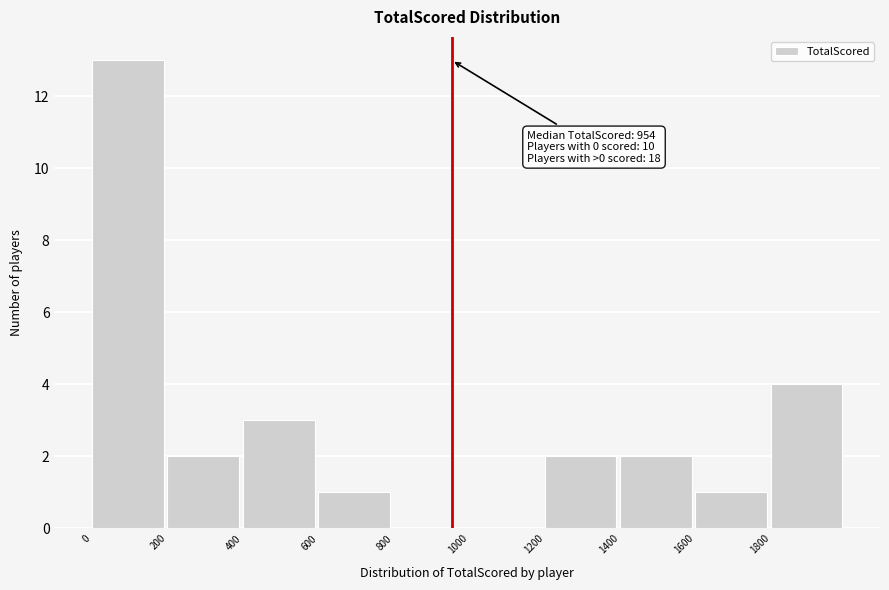

Which range on the x-axis has the tallest bar?

0 to 200